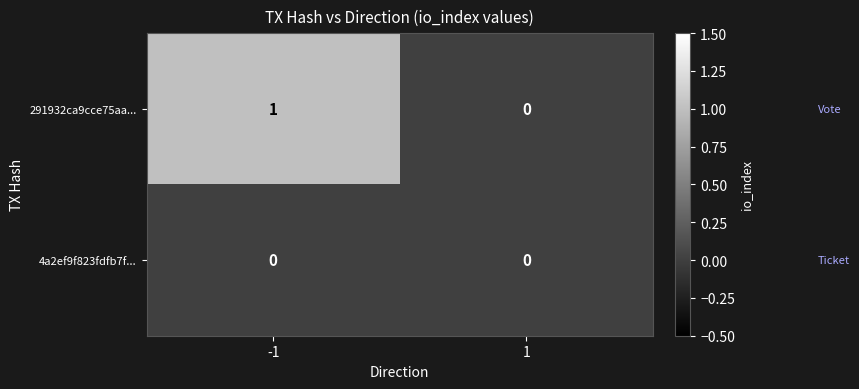

At which category is the sum across all series the highest?

-1